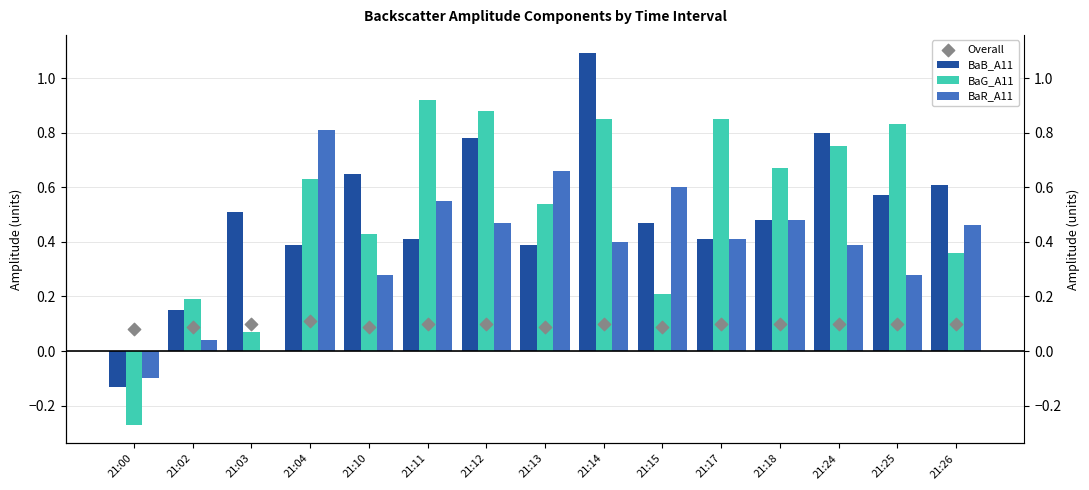

Which series reaches the maximum Y coordinate?

BaB_A11